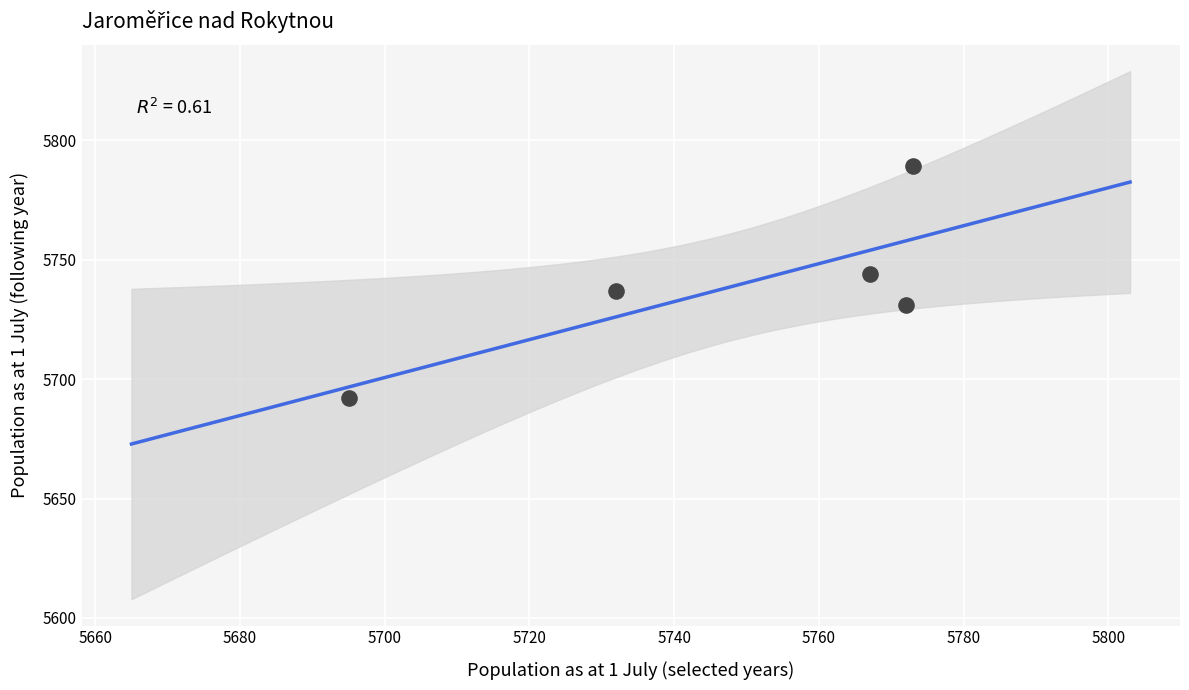

What is the range of Y values (max minus min)?

97